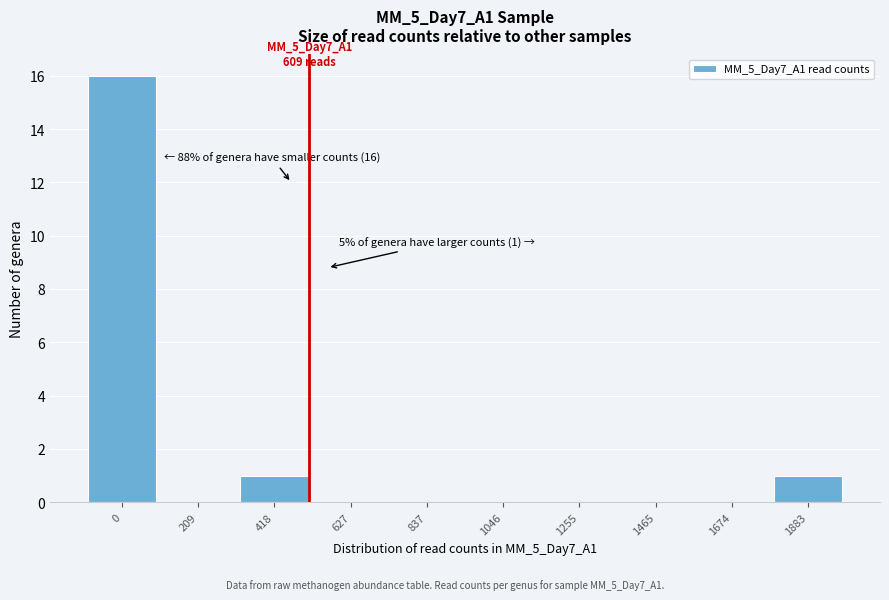

Reading left to right, what are all the values shown in this chart?

0=16	209=0	418=1	627=0	837=0	1046=0	1255=0	1465=0	1674=0	1883=1